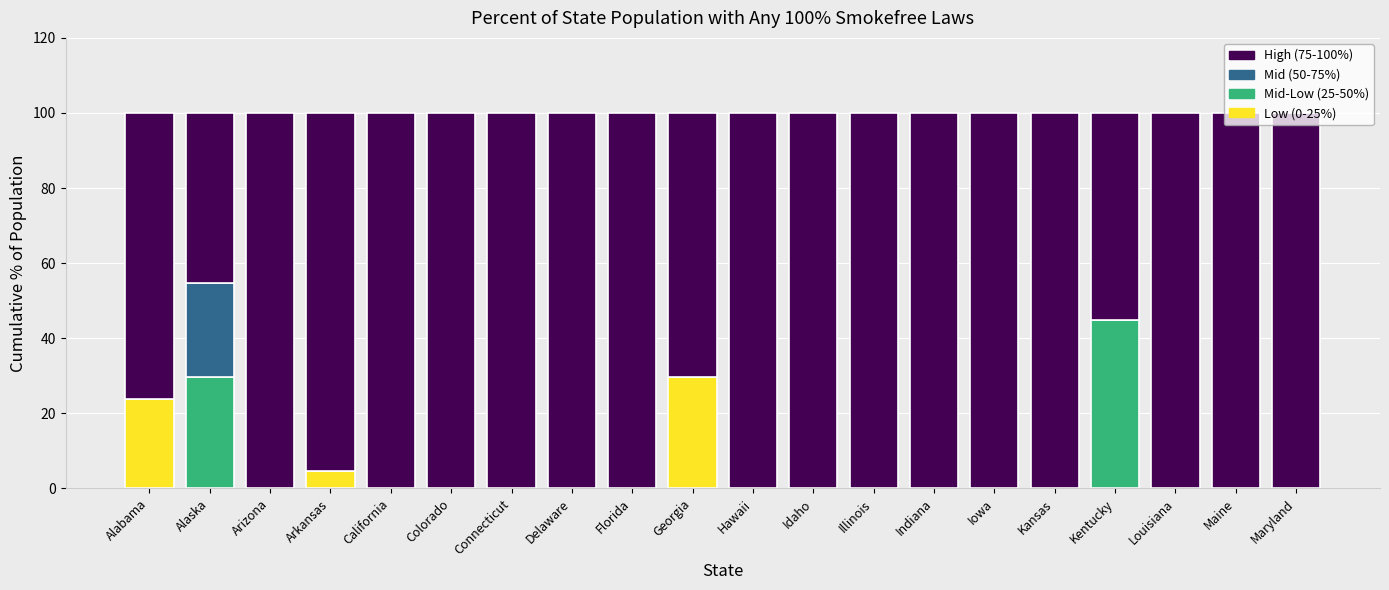

True or false: Low (0-25%) has a value of 0.0 at Maine.

True